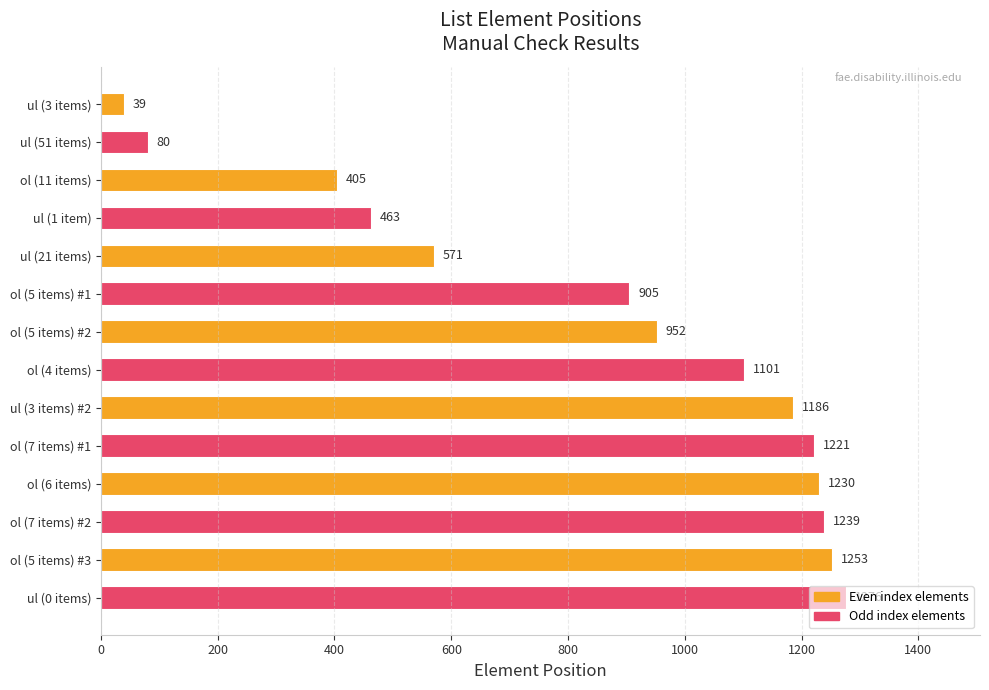

How many categories are shown in the chart?

14